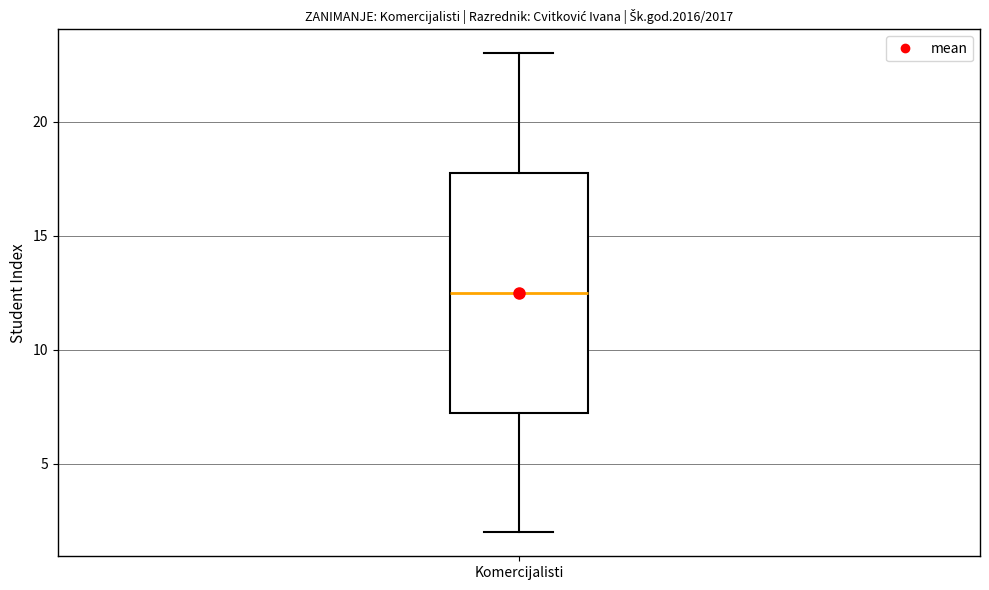

Transcribe this box plot: give where the median line is, the range the box spans, and where the two whiskers end, as read against the y-axis. The values are not printed on the chart, so give them approximately, as read against the axis.

median 12.5, box 7.5 to 18.0, whiskers 2.0 to 23.0